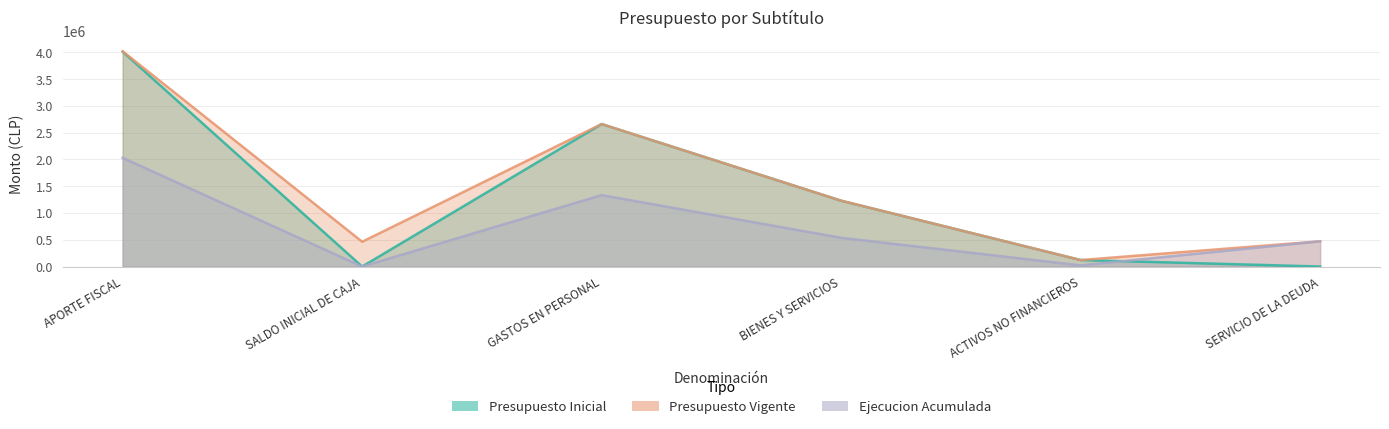

At which category does the chart reach its peak across all series?

APORTE FISCAL